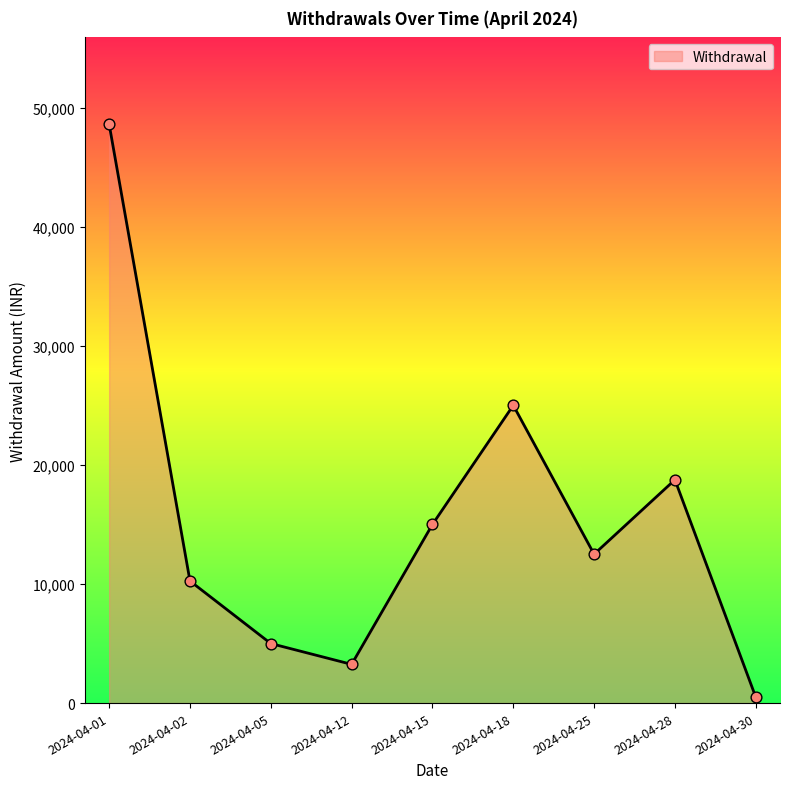

What is the change in value from 2024-04-05 to 2024-04-15?

+10000.0